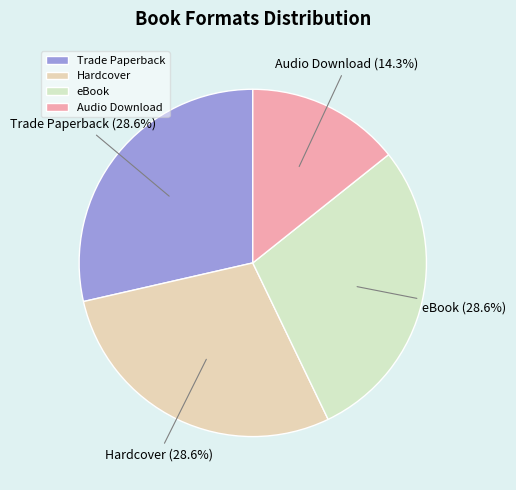

Approximately how many times larger is the value at Trade Paperback compared to Audio Download?

2.0